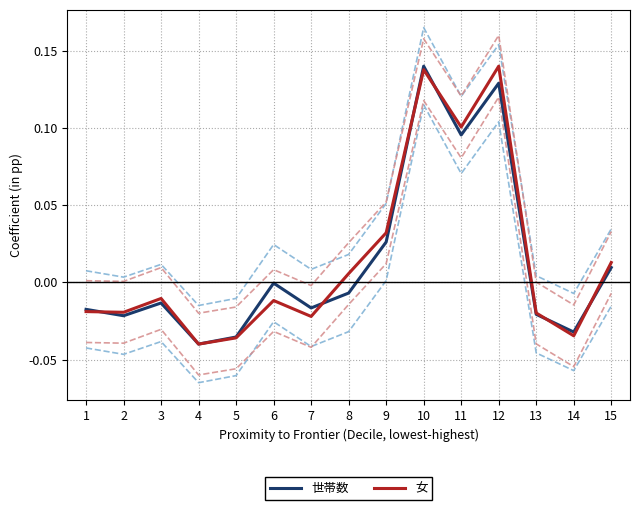

Reading right to left, extract all data points from this chart.

世帯数: 0.0	-0.0	-0.0	0.1	0.1	0.1	0.0	-0.0	-0.0	-0.0	-0.0	-0.0	-0.0	-0.0	-0.0
女: 0.0	-0.0	-0.0	0.1	0.1	0.1	0.0	0.0	-0.0	-0.0	-0.0	-0.0	-0.0	-0.0	-0.0